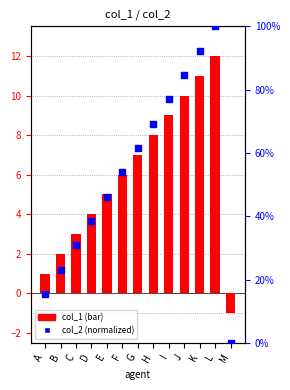

What are all the series names shown in the legend?

col_1, col_2